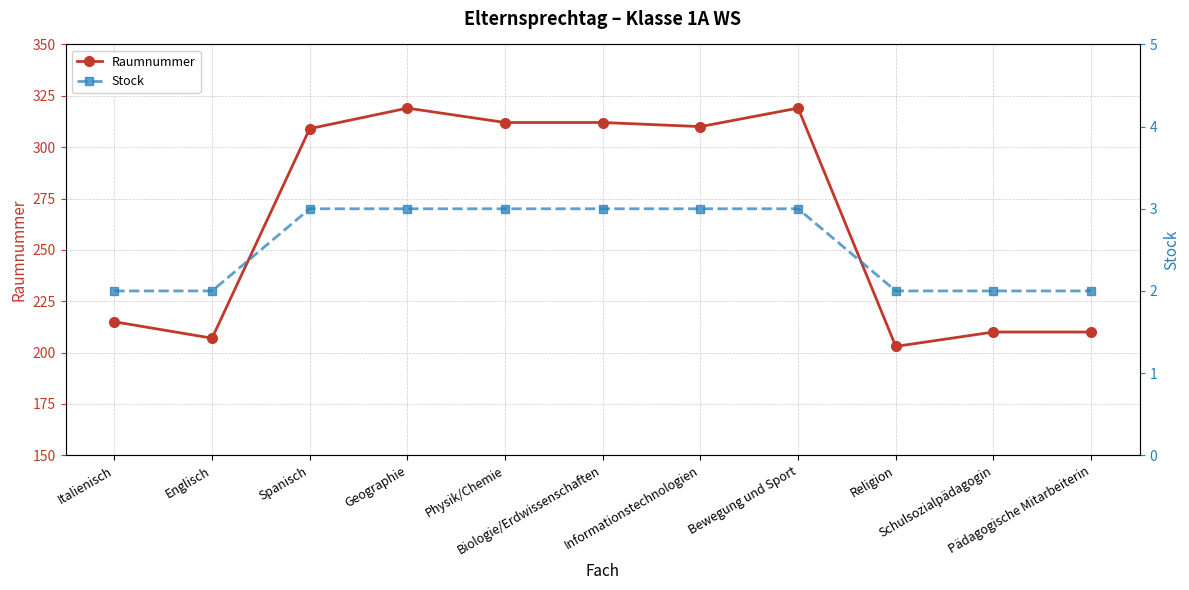

What is the difference between the highest and lowest values at Pädagogische Mitarbeiterin?

208